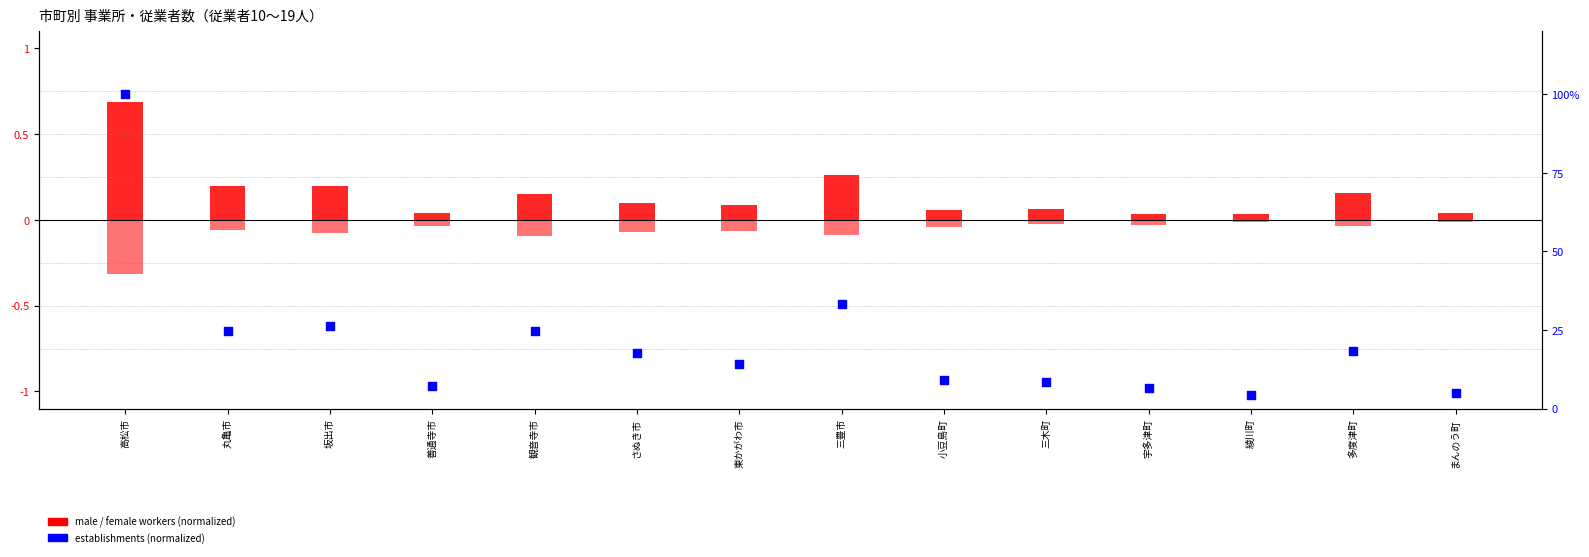

Is the value of female_workers at 観音寺市 greater than the value of establishments at 綾川町?

No